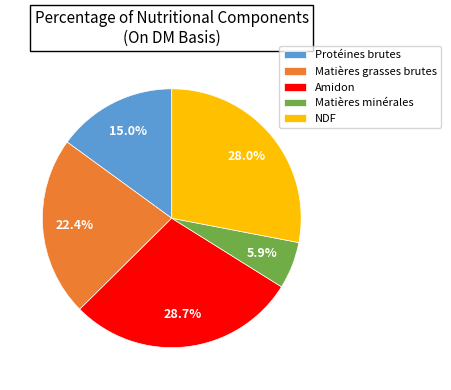

To the nearest percent, what percentage of the pie is Matières grasses brutes?

22%